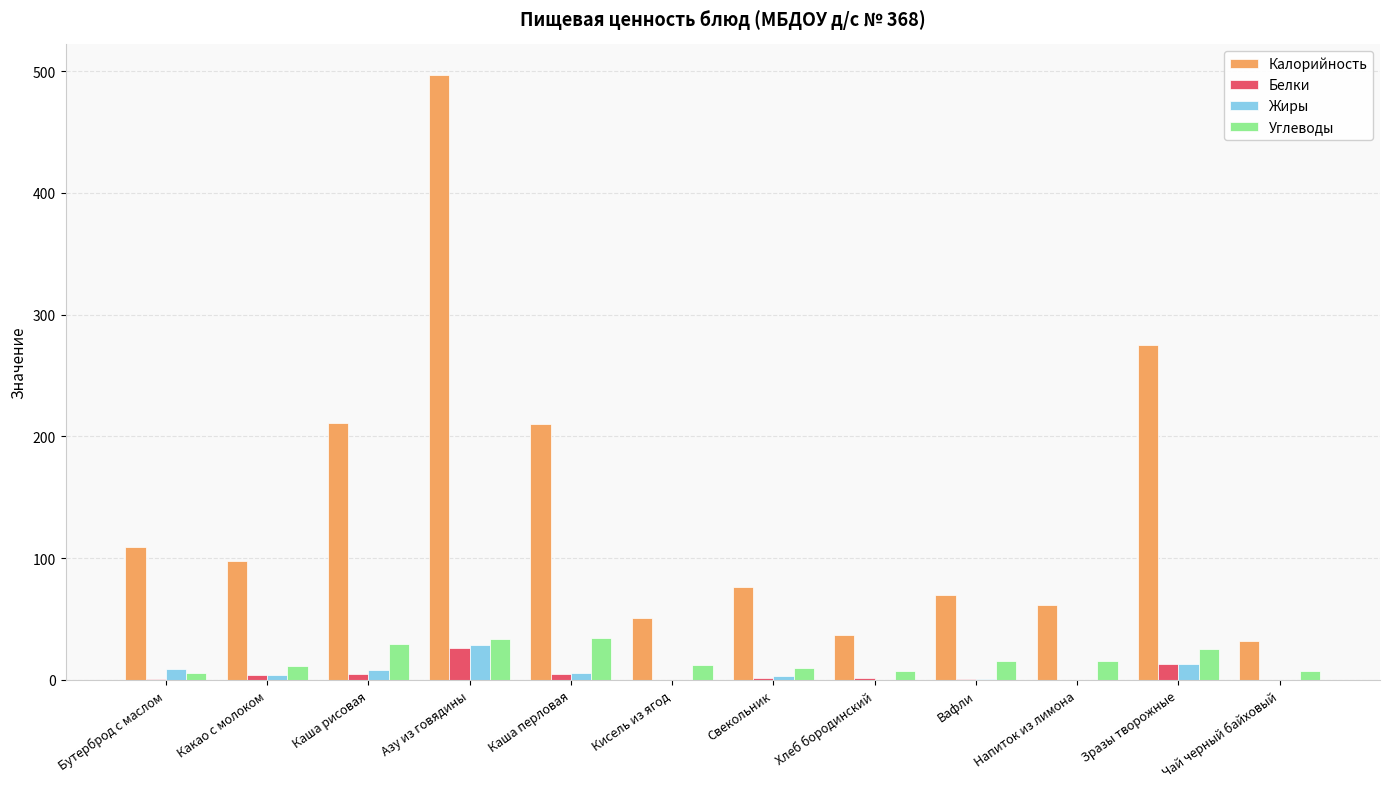

What is the maximum value for Жиры?

28.4